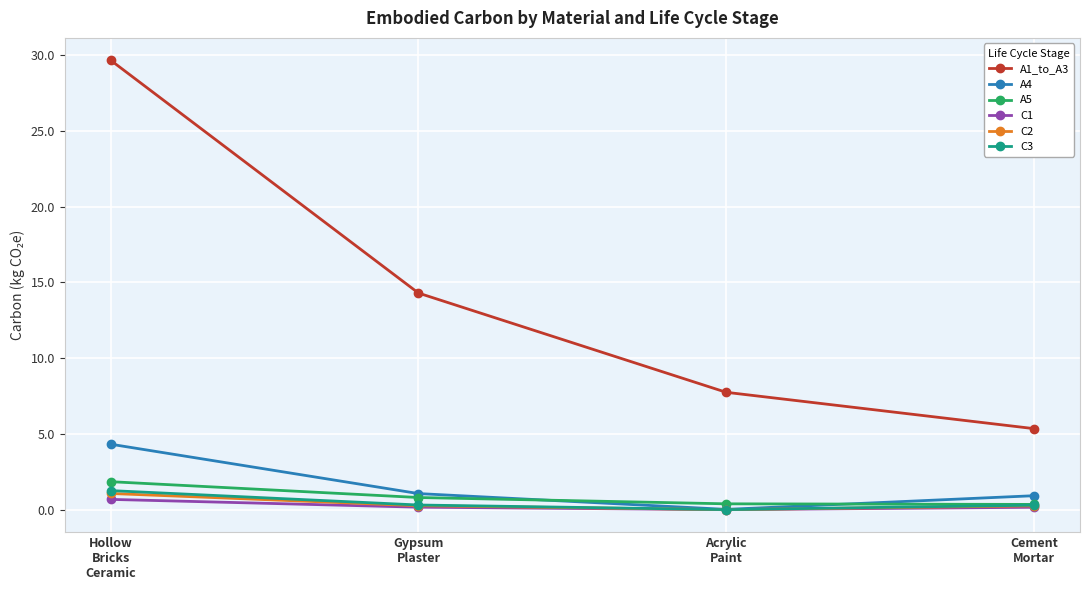

True or false: A1_to_A3 and A5 intersect in this chart.

False